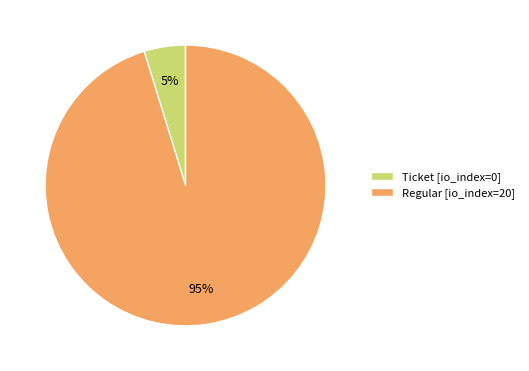

How many slices are in this pie chart?

2